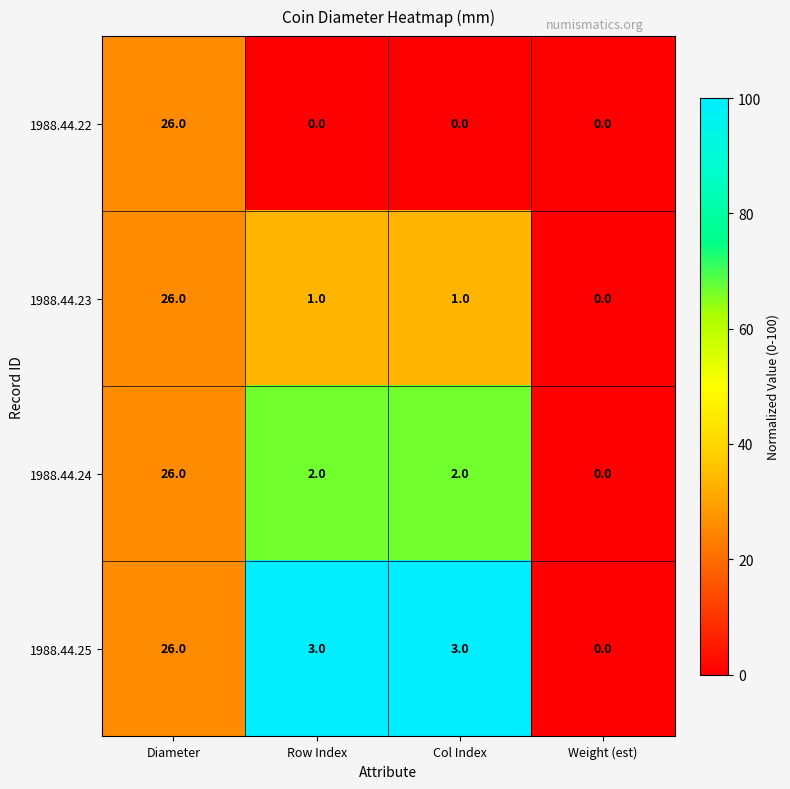

The 1988.44.25 series shows 3 at Row Index. True or false?

True